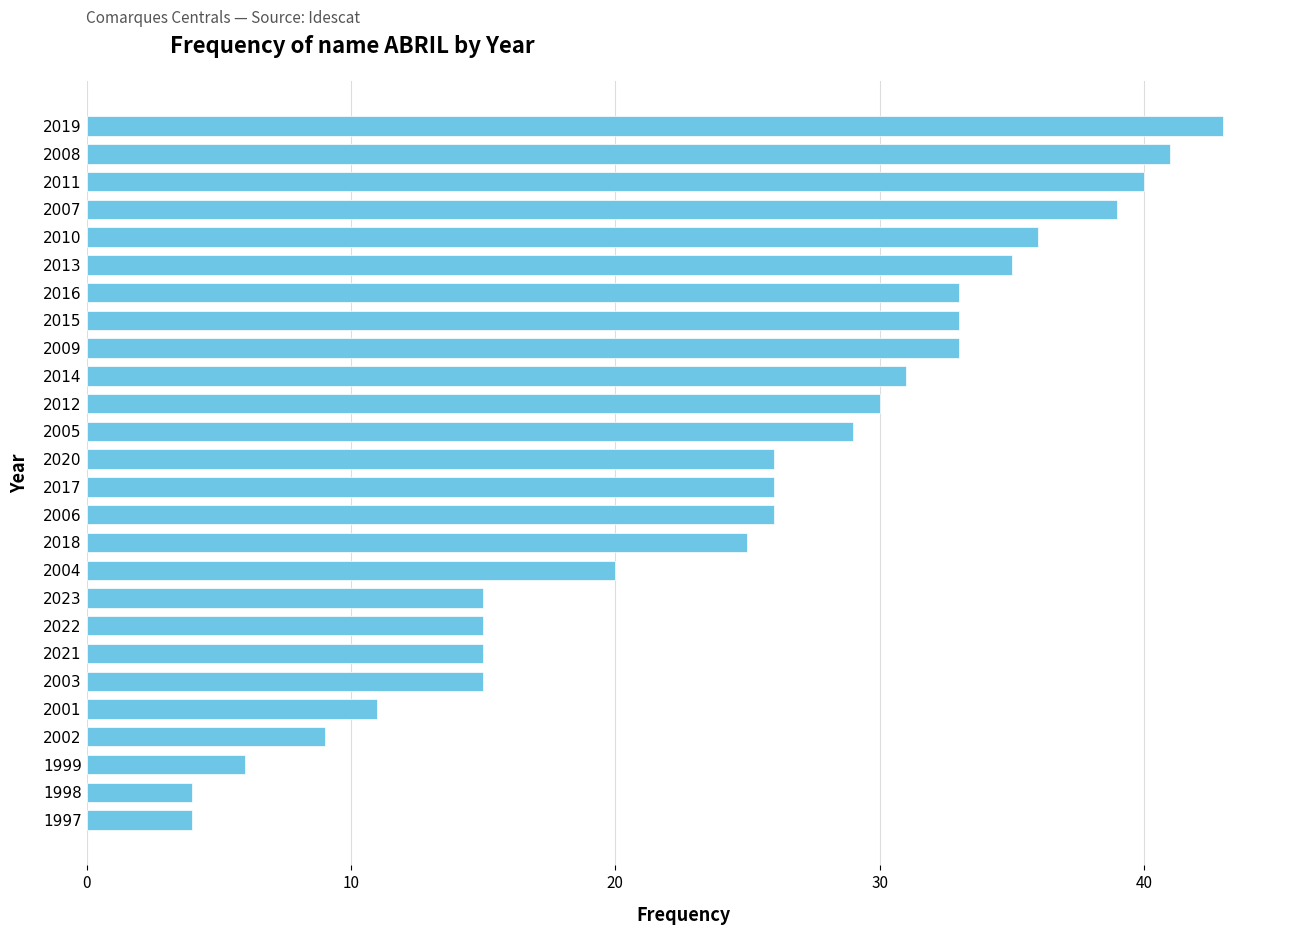

Count the number of categories in the chart.

26